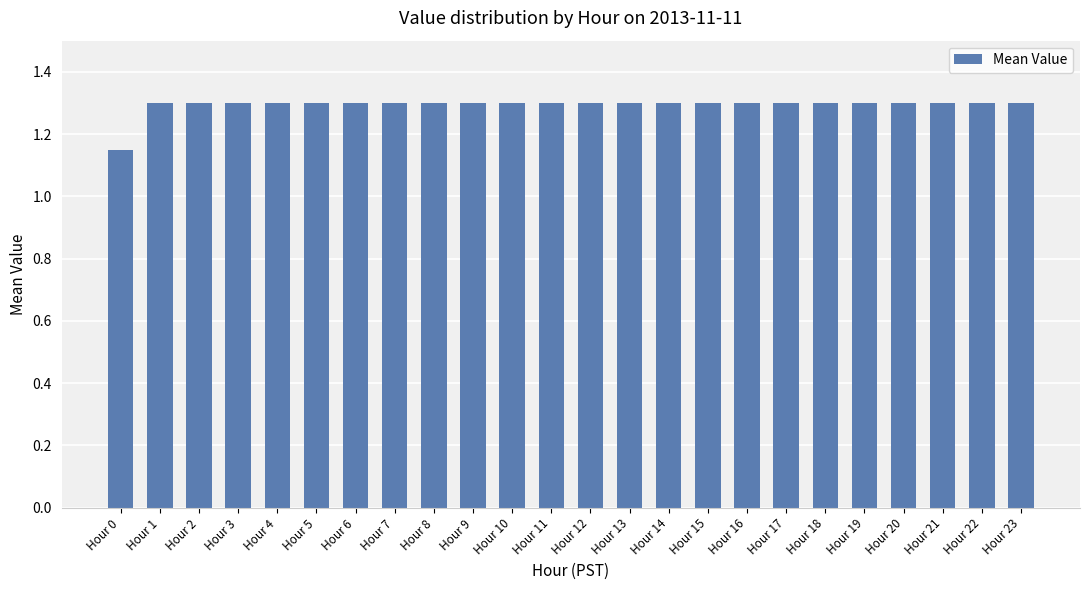

What is the maximum value shown in the chart?

1.3